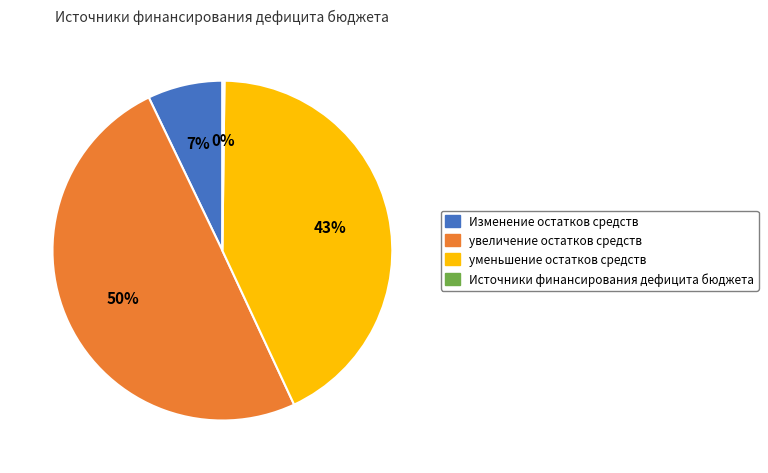

What is the ratio of the value at уменьшение остатков средств to the value at увеличение остатков средств?

0.9